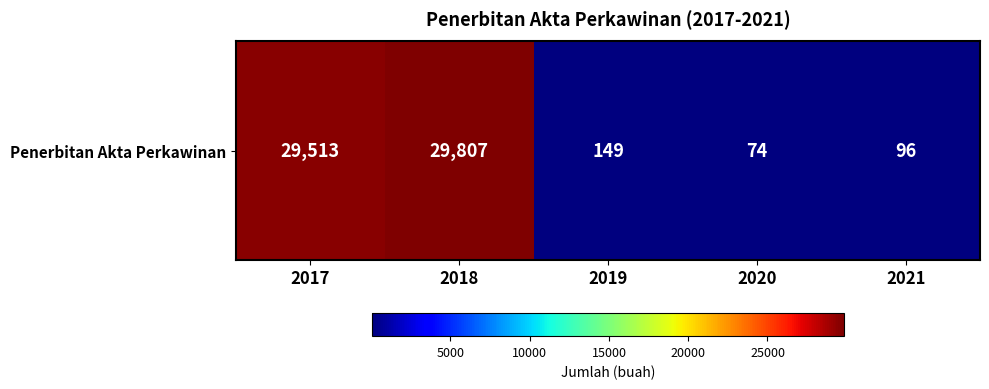

Which has a higher value, 2017 or 2018?

2018